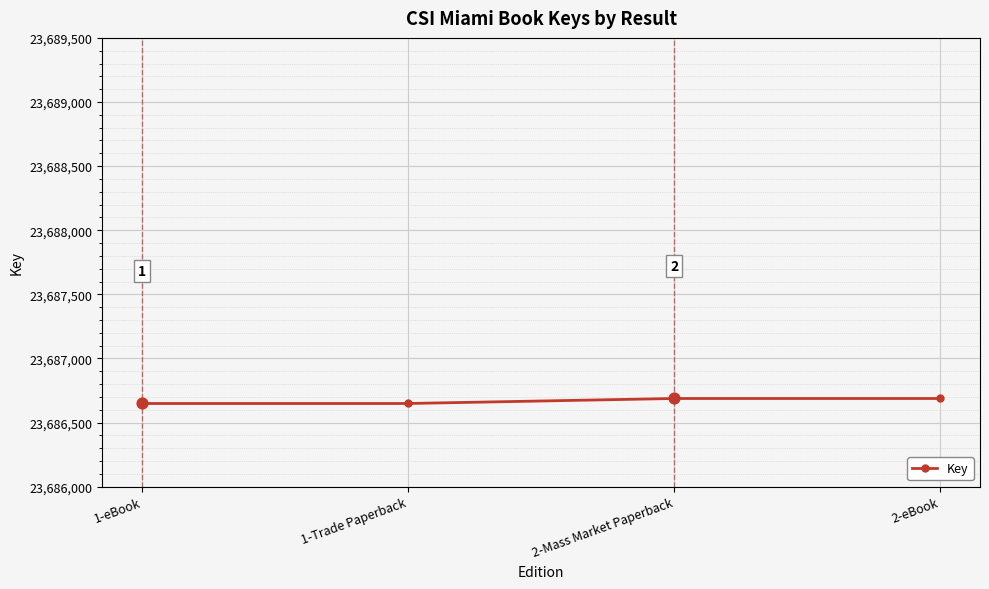

What is the ratio of the value at 1-eBook to the value at 2-eBook?

1.0